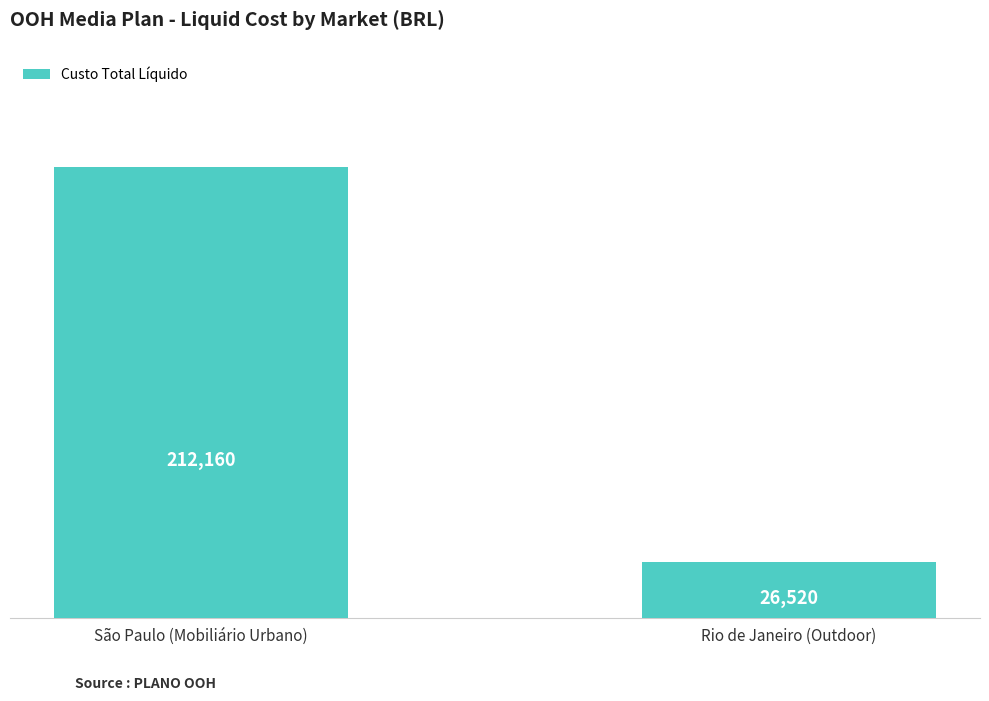

What is the difference between the maximum and minimum values?

185640